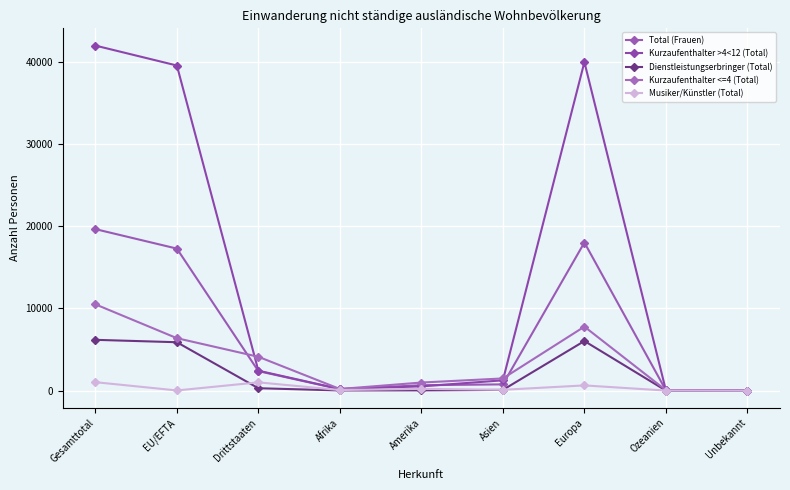

Count the number of categories in the chart.

9